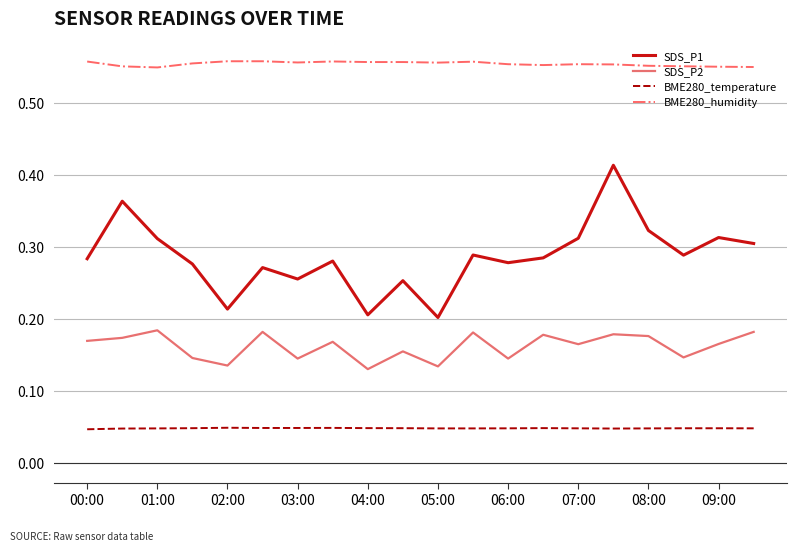

True or false: BME280_temperature and SDS_P1 intersect in this chart.

False